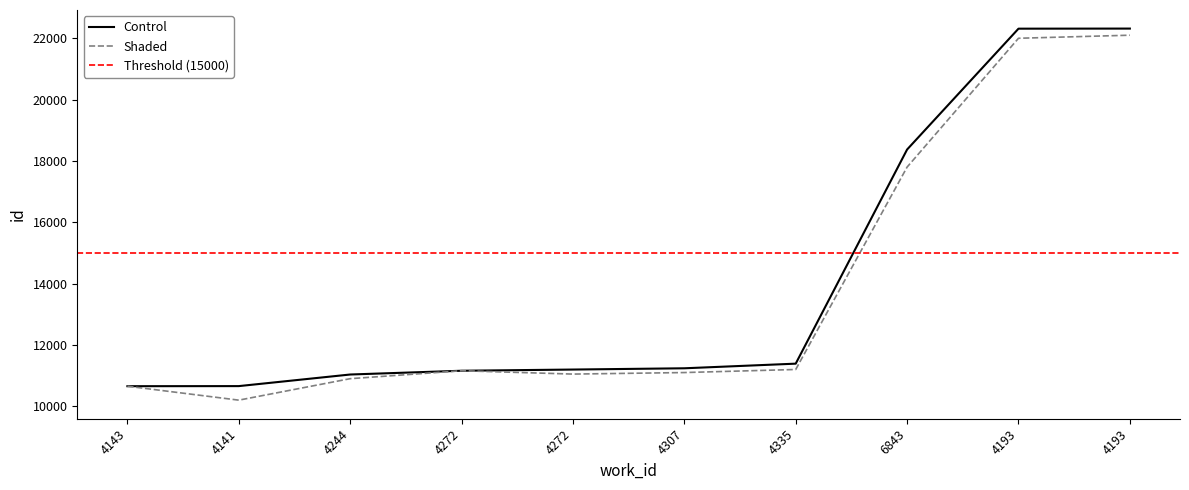

Is this an area chart (filled region under the line)?

No